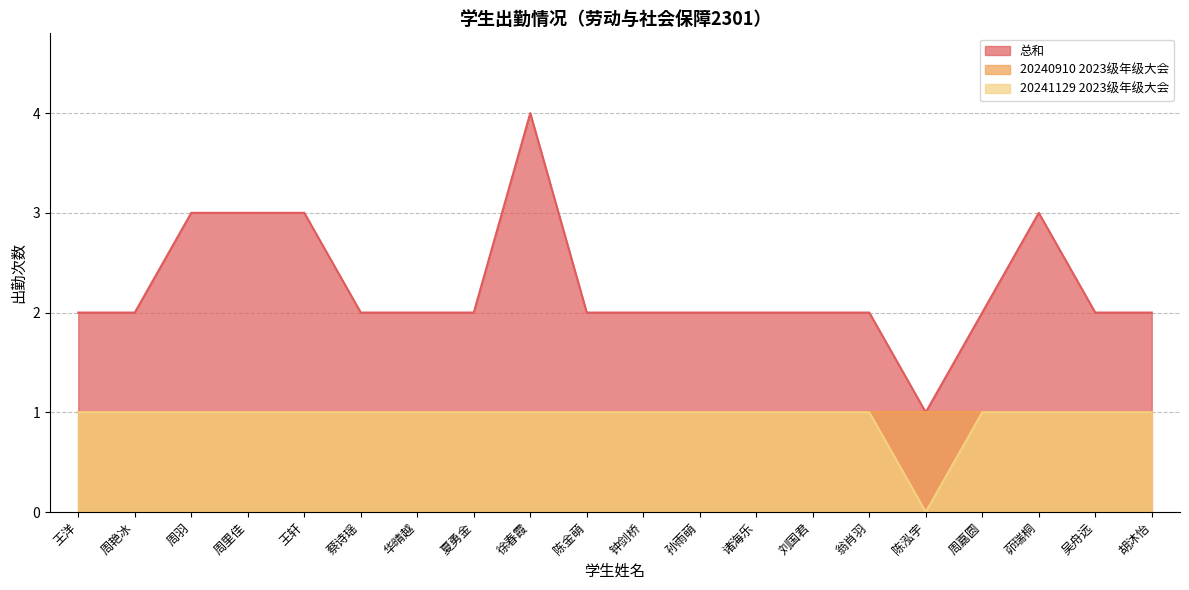

What is the label of the 16th point from the right?

王轩